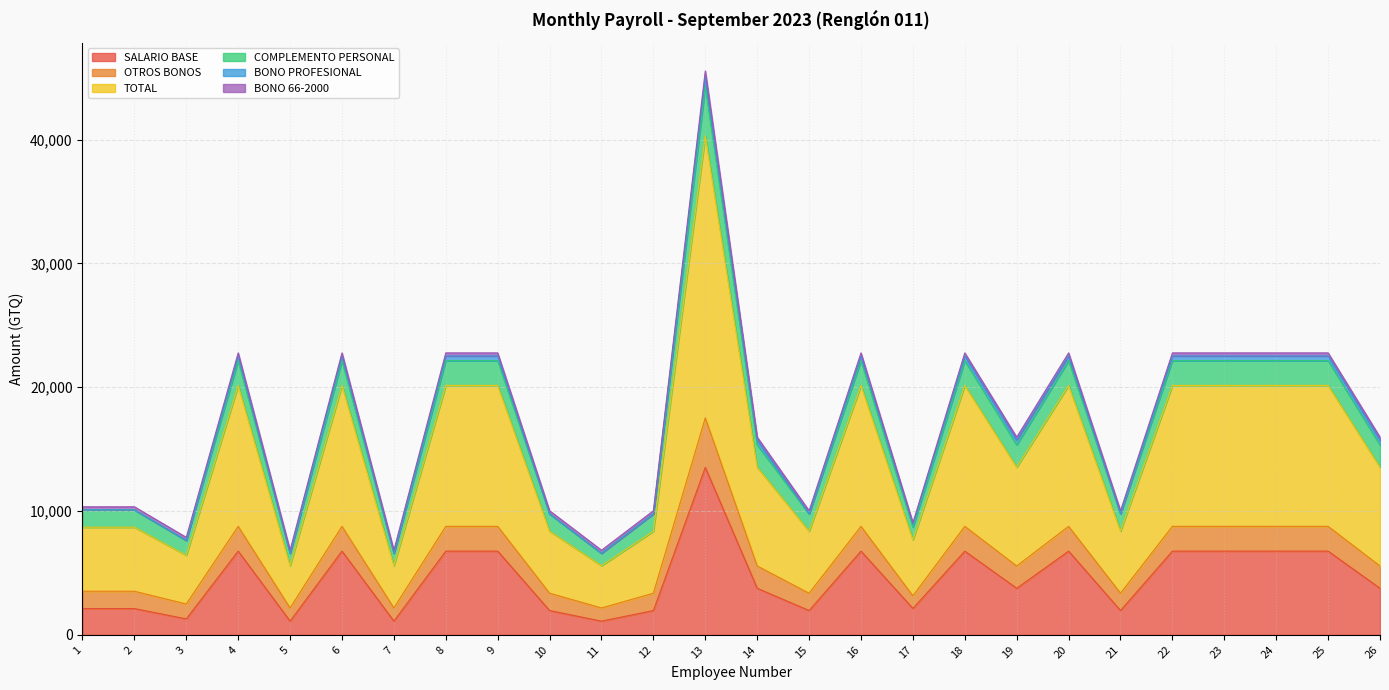

What are all the series names shown in the legend?

SALARIO BASE, OTROS BONOS, TOTAL, COMPLEMENTO PERSONAL, BONO PROFESIONAL, BONO 66-2000